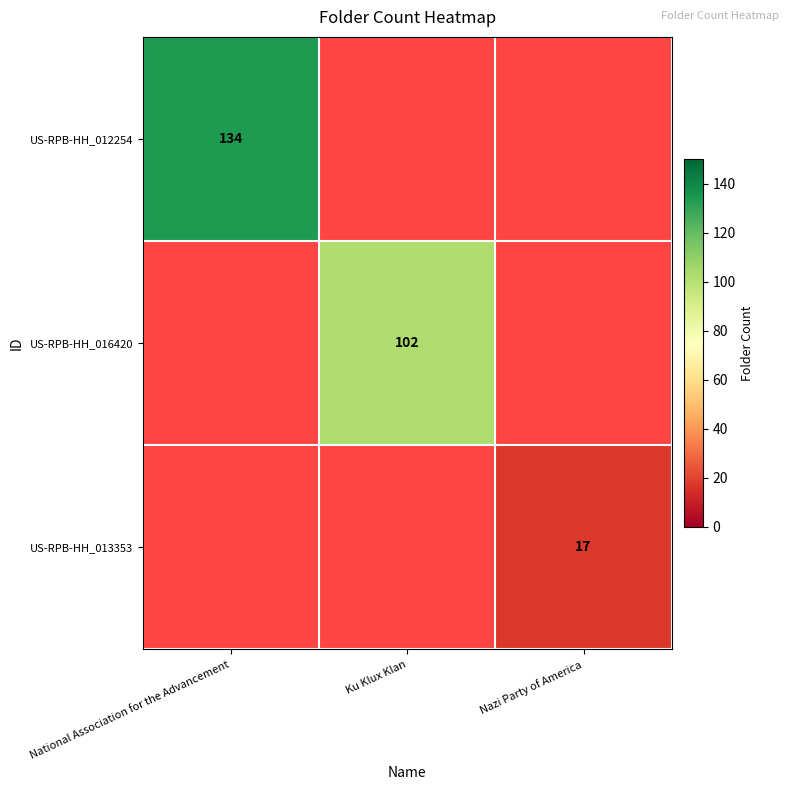

True or false: US-RPB-HH_012254 has a value of 134 at National Association for the Advancement.

True